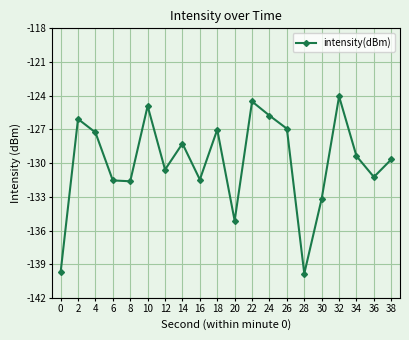

At which category does the data reach its first local peak?

2